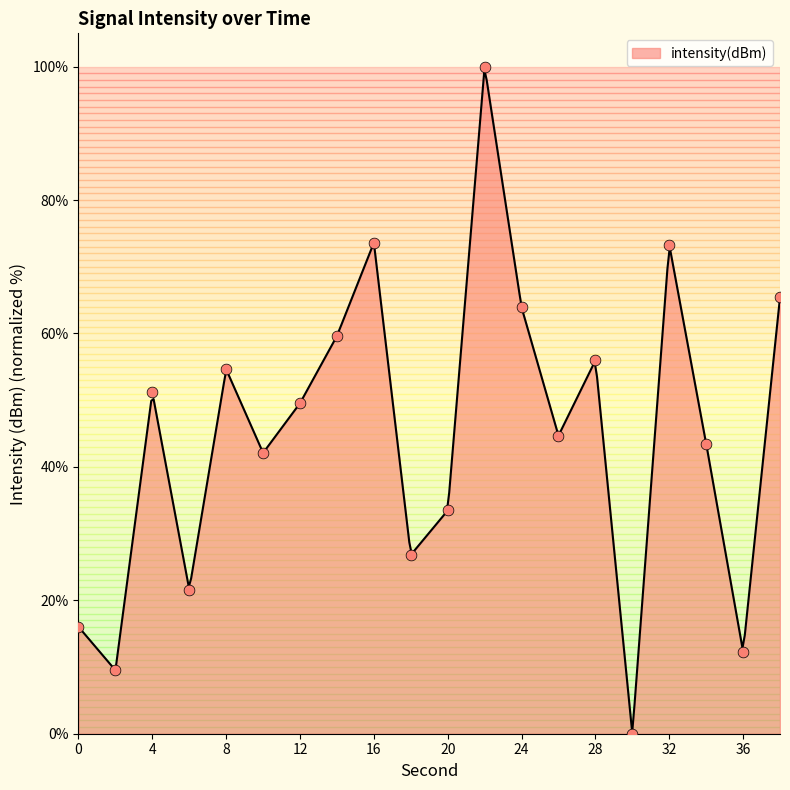

Between 10 and 12, which is larger?

12